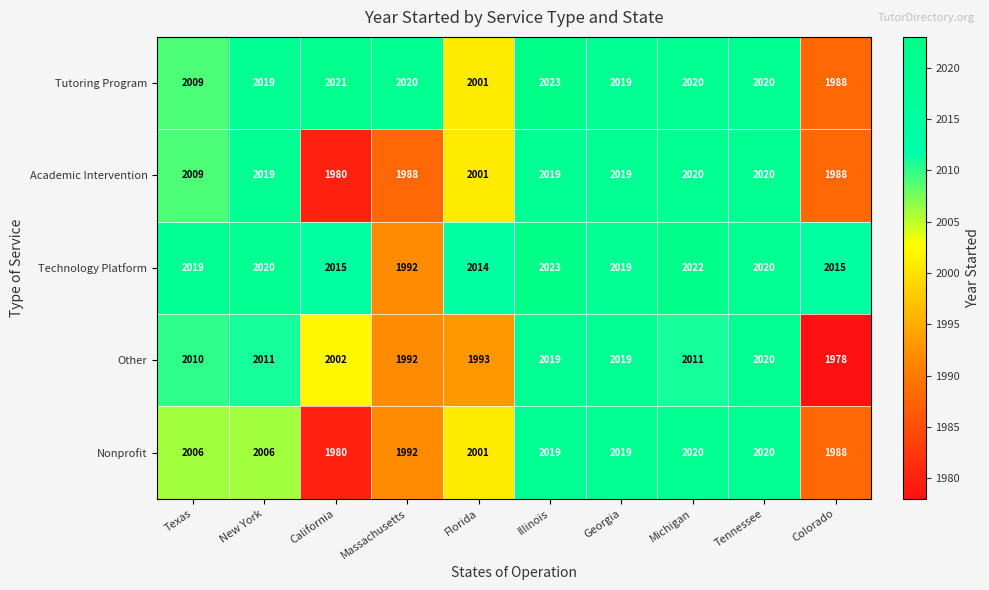

The value of Technology Platform at Florida is 2014. True or false?

True